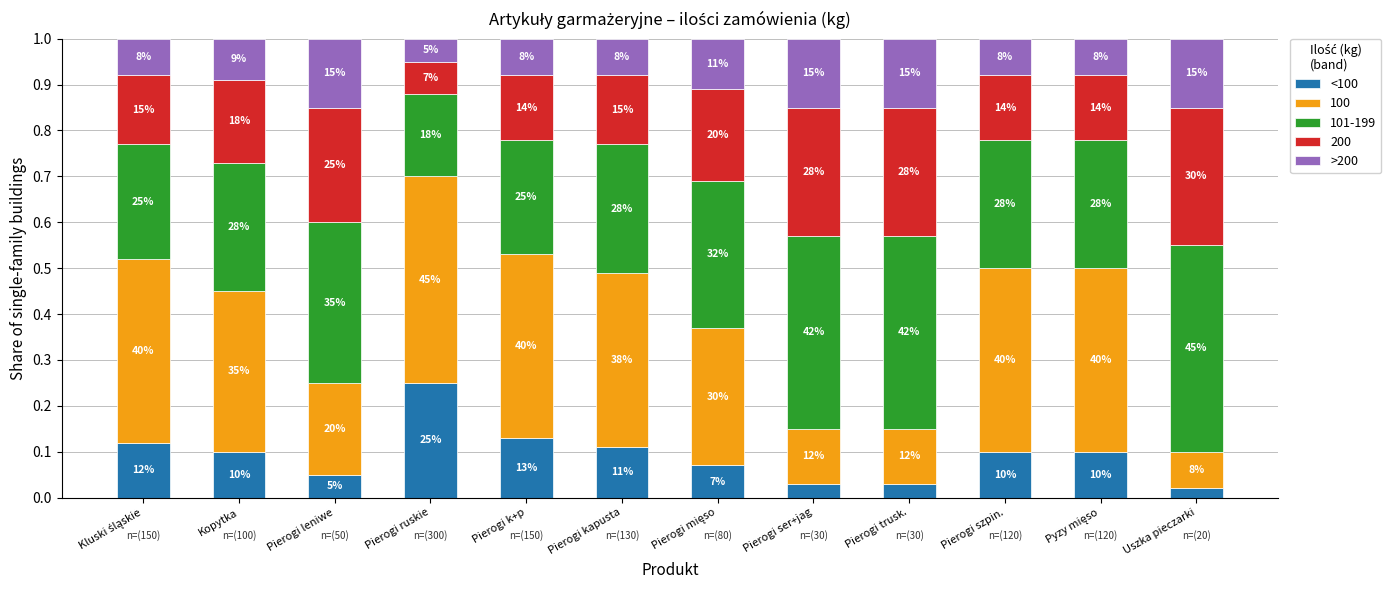

Rank the categories by <100 value from lowest to highest.

Uszka pieczarki, Pierogi ser+jag, Pierogi trusk., Pierogi leniwe, Pierogi mięso, Pierogi szpin., Pyzy mięso, Kopytka, Pierogi kapusta, Kluski śląskie, Pierogi k+p, Pierogi ruskie